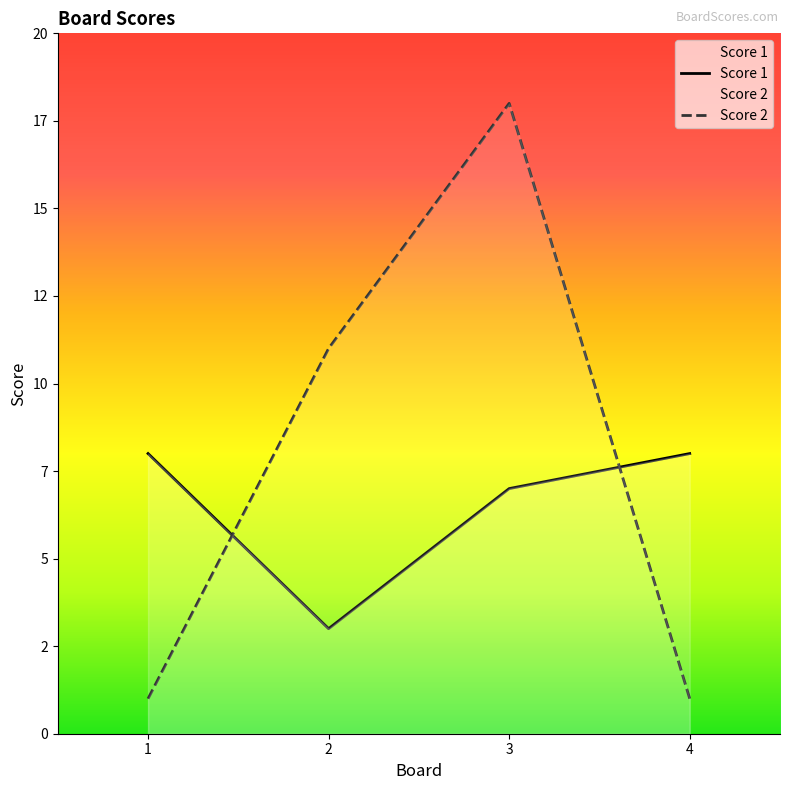

Between 2 and 3, which series saw the biggest shift?

Score 2